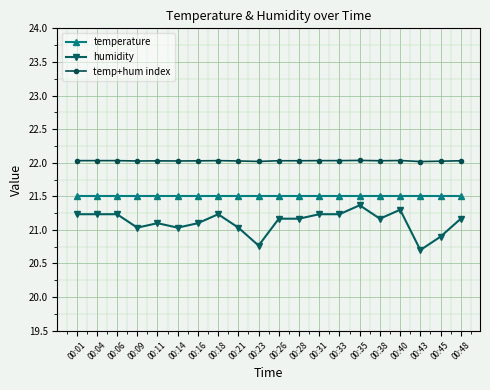

True or false: humidity has more than 0 interior local peaks.

True